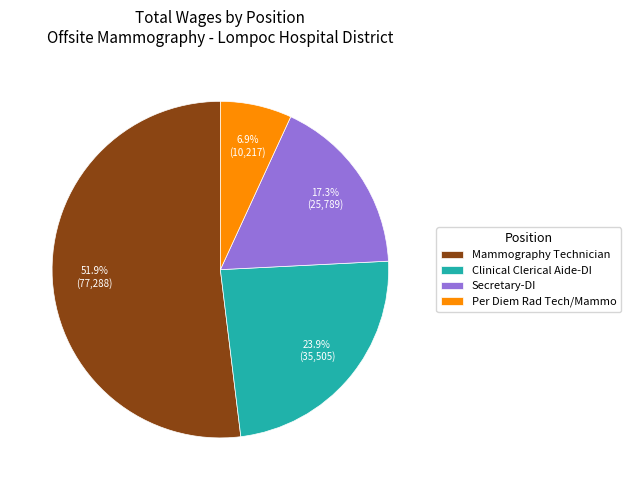

To the nearest percent, what is the average slice percentage?

25%